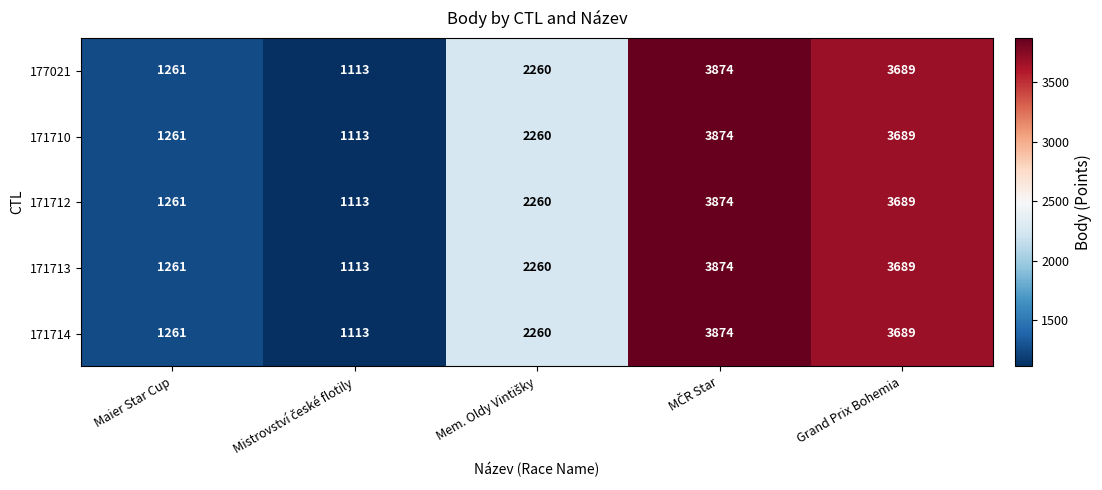

What value does the 171710 series have at Grand Prix Bohemia, to the nearest 50?

3700